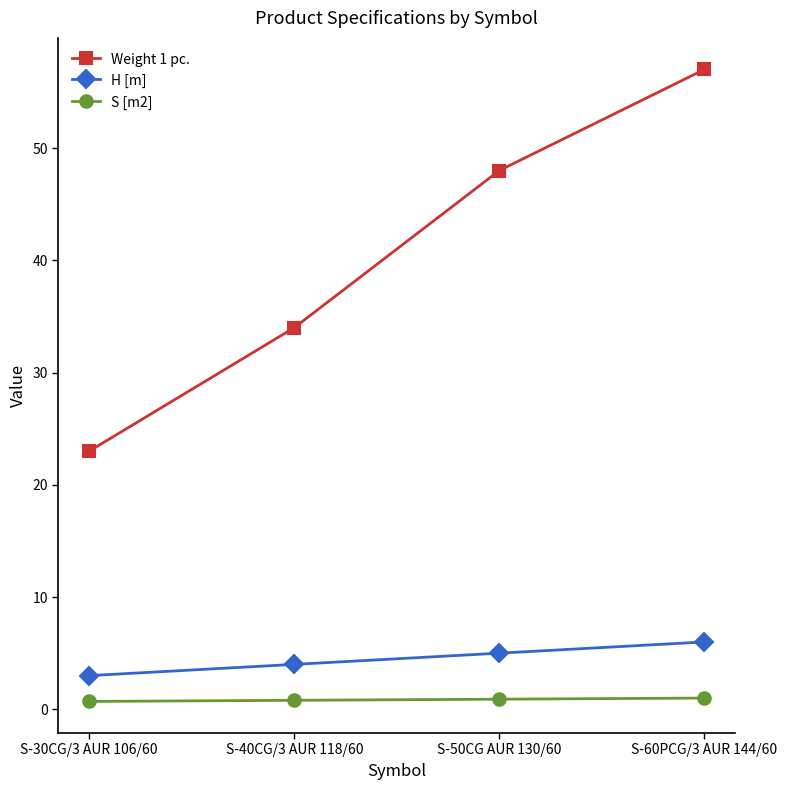

What is the sum of the S [m2] values at S-60PCG/3 AUR 144/60 and S-50CG AUR 130/60?

1.9